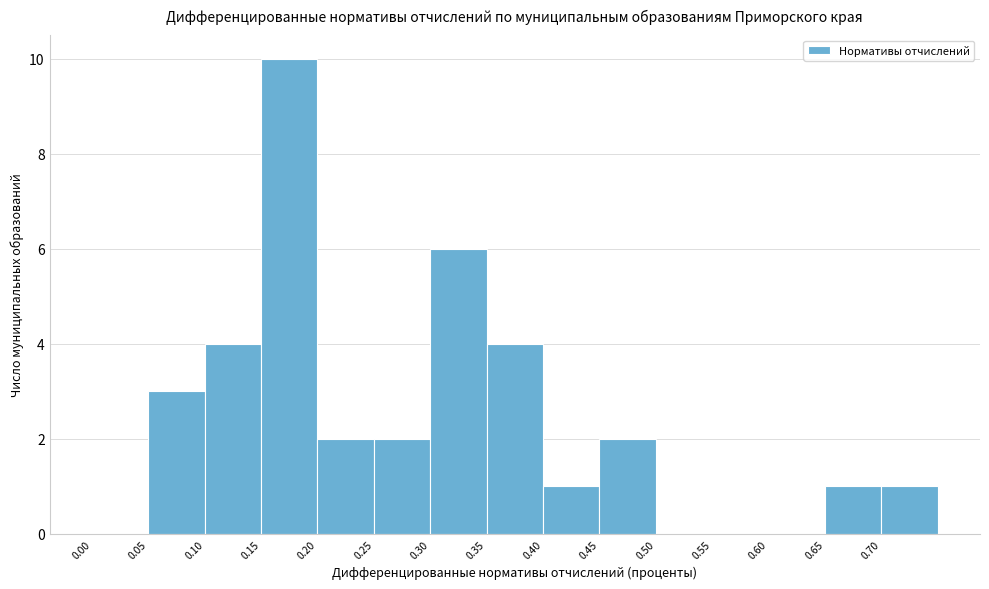

Reading left to right, list every bar in this chart as the range it spans on the x-axis followed by its height. The values are not printed on the chart, so give them approximately, as read against the axis.

0.00 to 0.05: 0
0.05 to 0.10: 3
0.10 to 0.15: 4
0.15 to 0.20: 10
0.20 to 0.25: 2
0.25 to 0.30: 2
0.30 to 0.35: 6
0.35 to 0.40: 4
0.40 to 0.45: 1
0.45 to 0.50: 2
0.50 to 0.55: 0
0.55 to 0.60: 0
0.60 to 0.65: 0
0.65 to 0.70: 1
0.70 to 0.75: 1